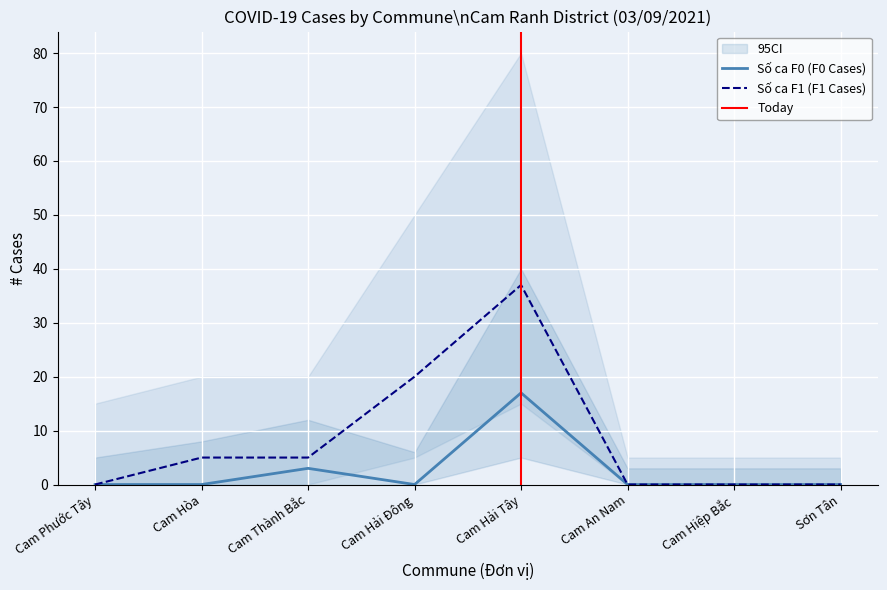

The value of Số ca F1 at Cam Thành Bắc is 5. True or false?

True